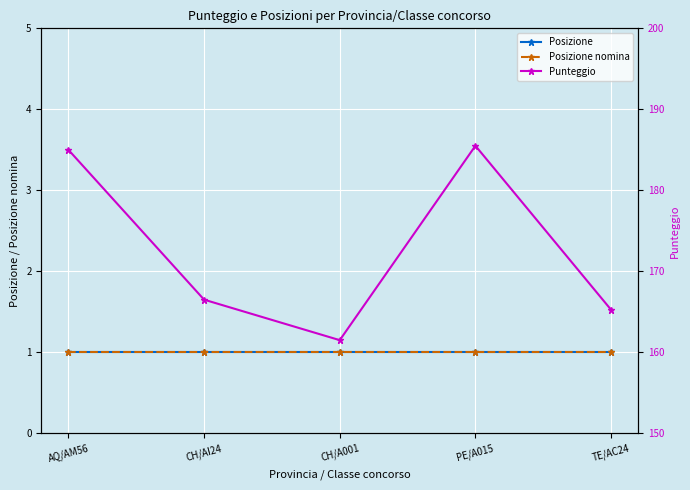

How many series are shown in this chart?

3